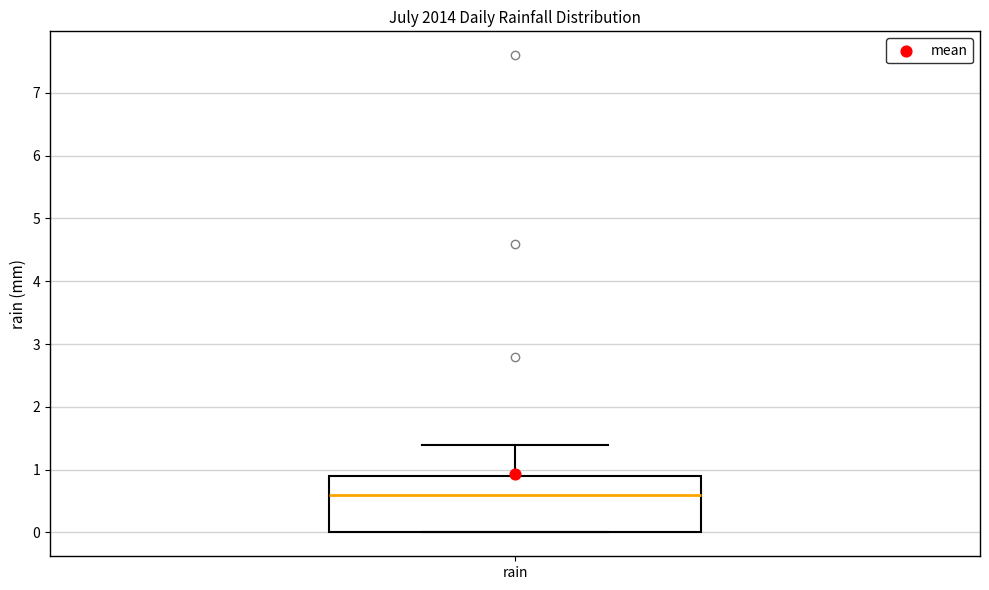

Transcribe this box plot: give where the median line is, the range the box spans, and where the two whiskers end, as read against the y-axis. The values are not printed on the chart, so give them approximately, as read against the axis.

median 0.6, box 0.0 to 0.9, whiskers 0.0 to 1.4